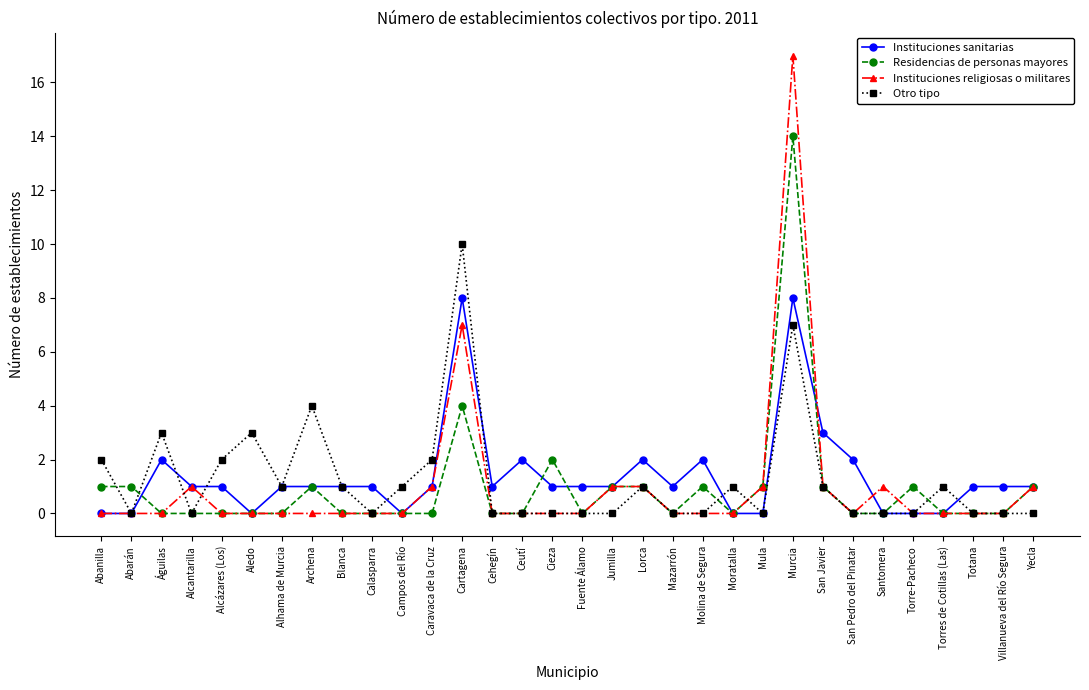

Is it true that Instituciones sanitarias equals 3 at San Javier?

True